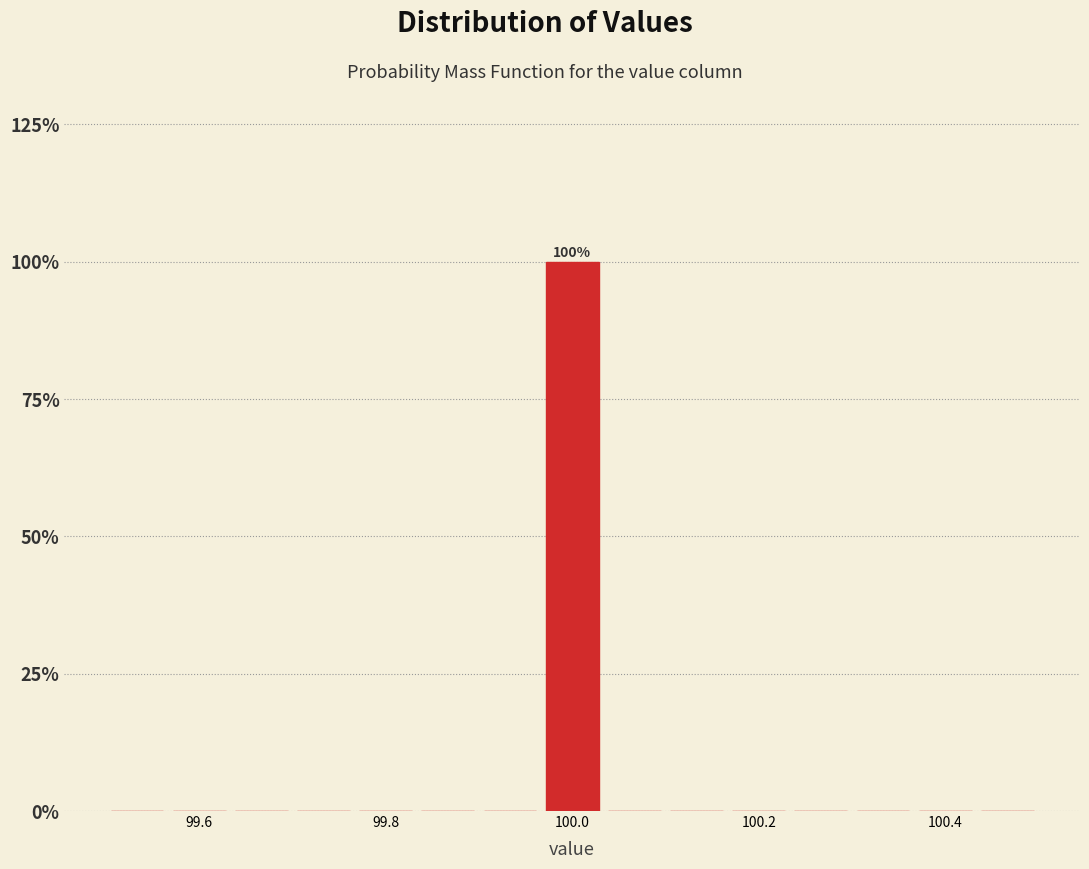

Read against the x-axis, roughly where is the centre of the tallest bar?

100.00